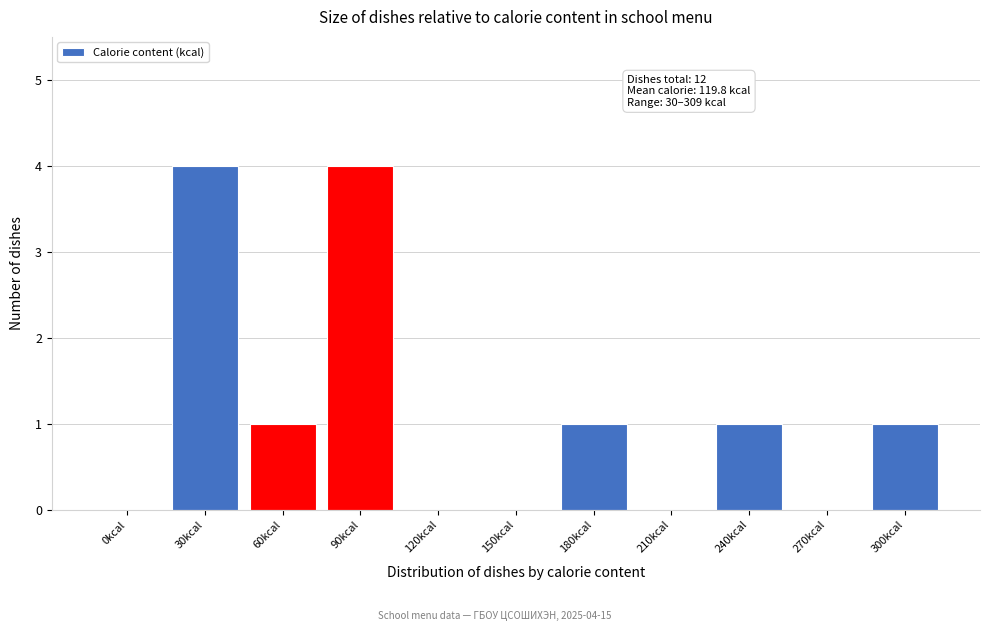

Reading left to right, what are all the values shown in this chart?

0kcal=0	30kcal=4	60kcal=1	90kcal=4	120kcal=0	150kcal=0	180kcal=1	210kcal=0	240kcal=1	270kcal=0	300kcal=1